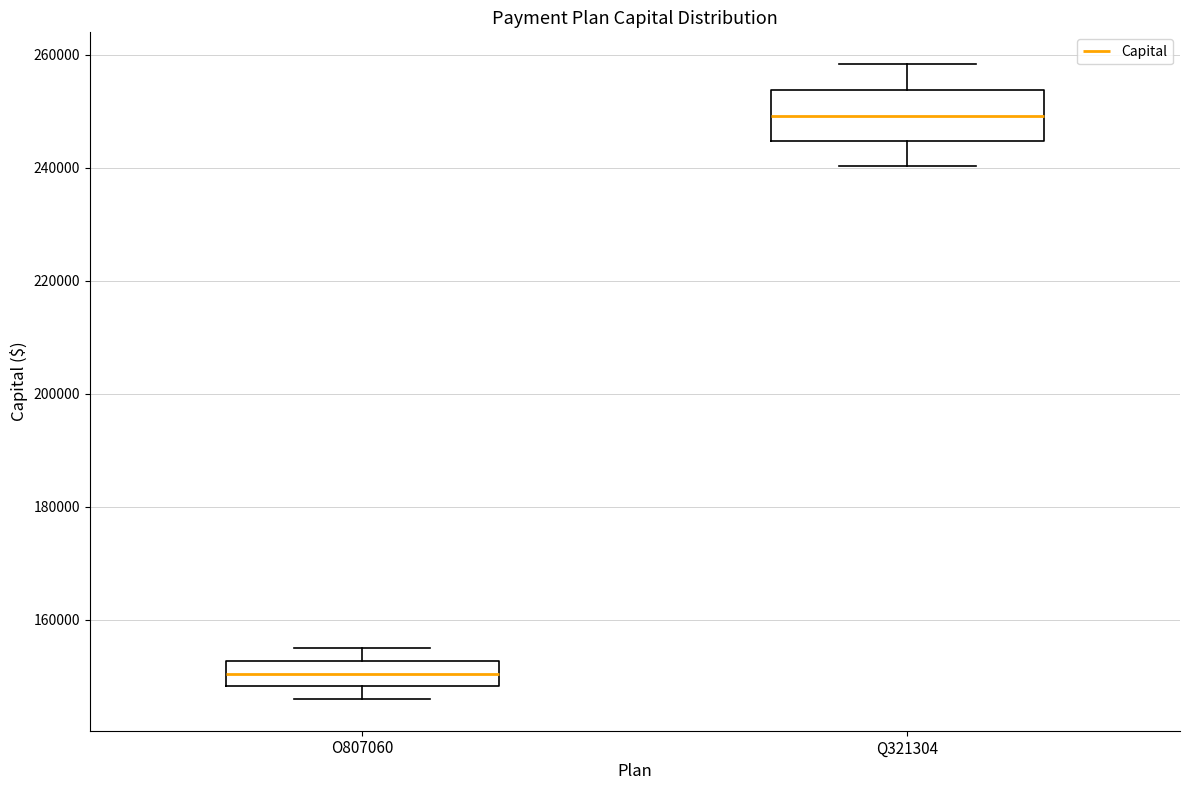

Which box is the tallest, from its lower edge to its upper edge?

Q321304